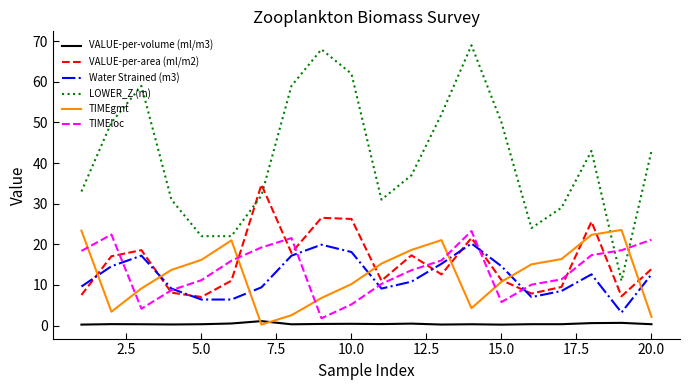

Which series has the largest total across all categories?

LOWER_Z (m)